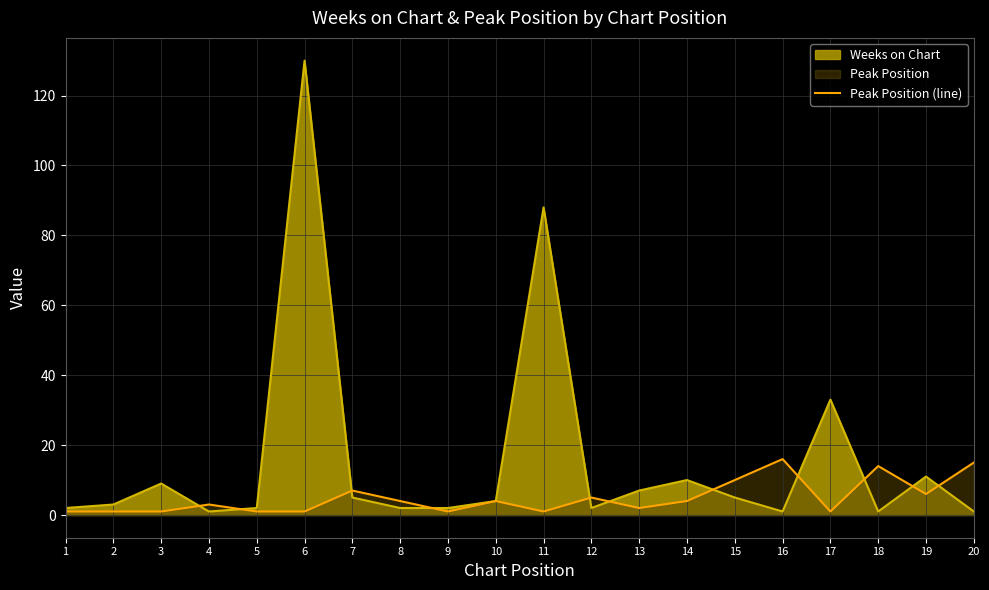

Reading right to left, what are all the values shown in this chart?

15	6	14	1	16	10	4	2	5	1	4	1	4	7	1	1	3	1	1	1